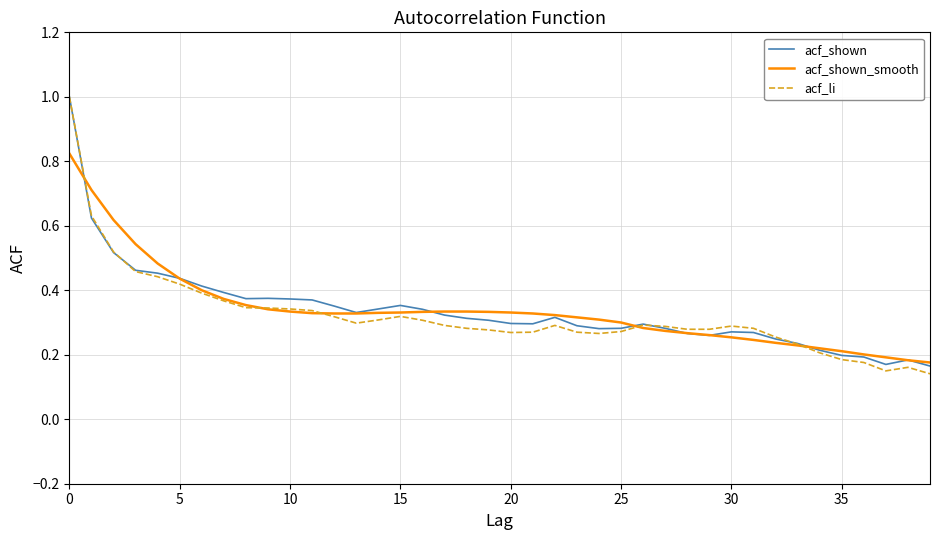

What is the highest value of the acf_li series?

1.0